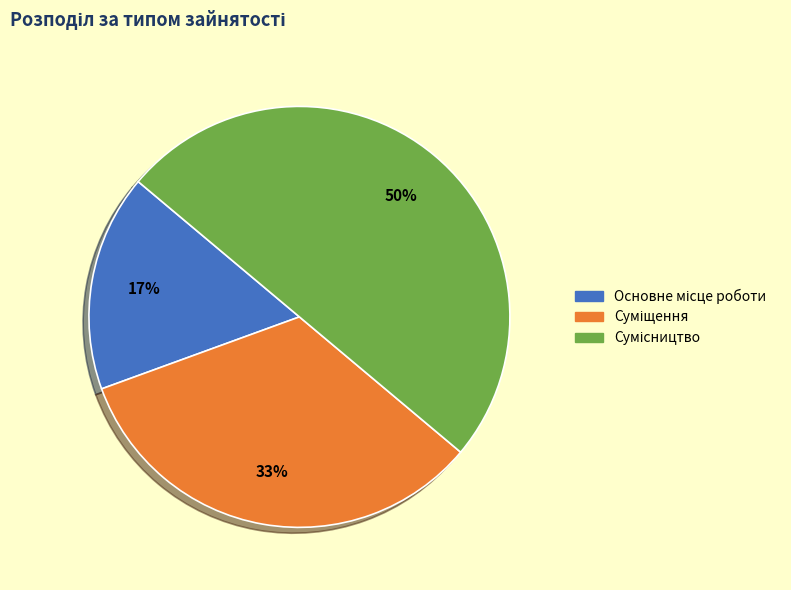

To the nearest percent, what is the average slice percentage?

33%